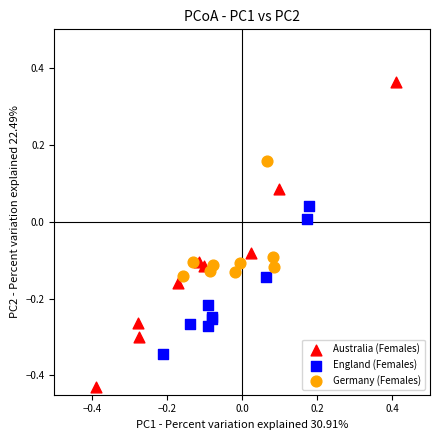

What are all the series names shown in the legend?

Australia (Females), England (Females), Germany (Females)